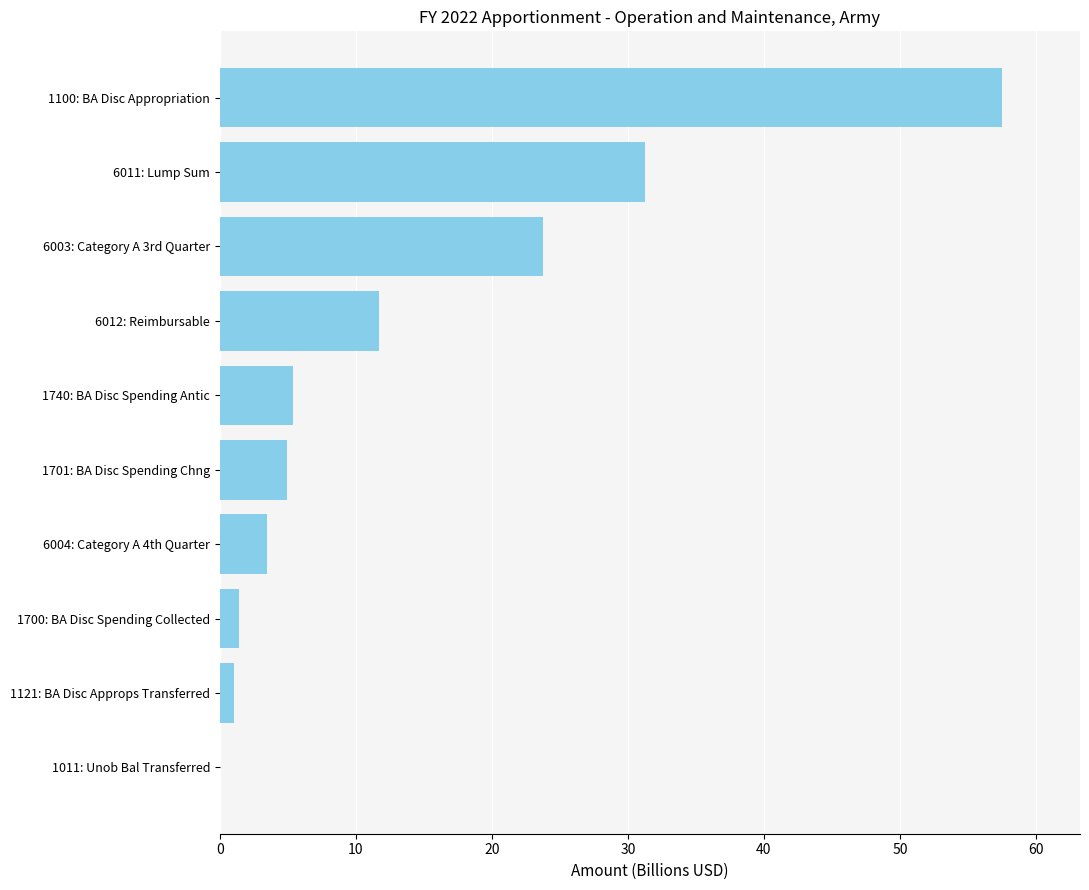

Does the chart contain stacked bars?

No